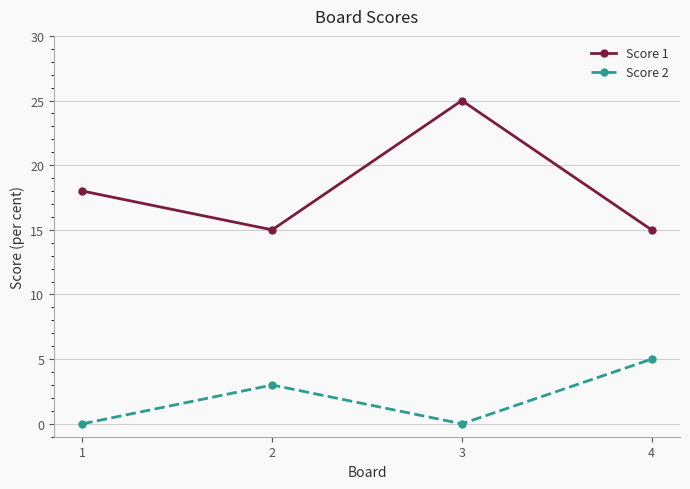

Does the chart display data point markers on the line(s)?

Yes